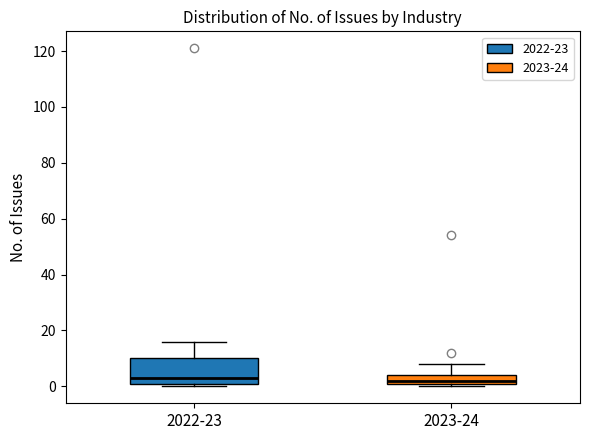

Reading left to right, transcribe this box plot: for each box, give where its median line is, the range the box spans, and where its two whiskers end, as read against the y-axis. The values are not printed on the chart, so give them approximately, as read against the axis.

2022-23: median 4, box 2 to 10, whiskers 0 to 16
2023-24: median 2 (just above the box's lower edge), box 2 to 4, whiskers 0 to 8